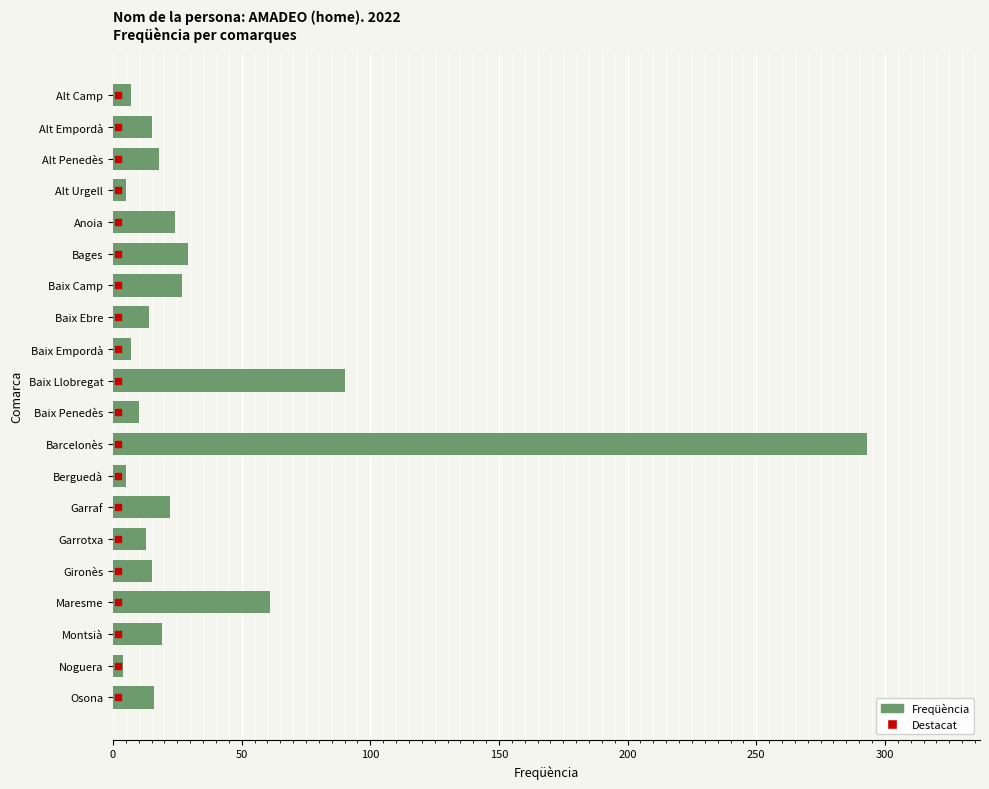

How many data points does each series have?

20